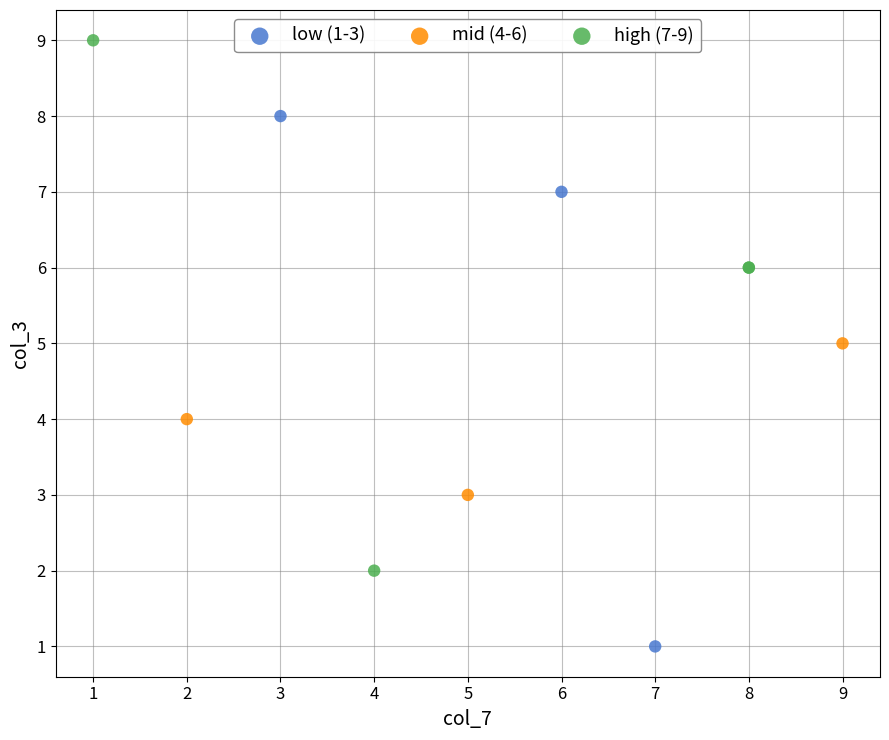

Which series reaches the minimum Y coordinate?

low (1-3)